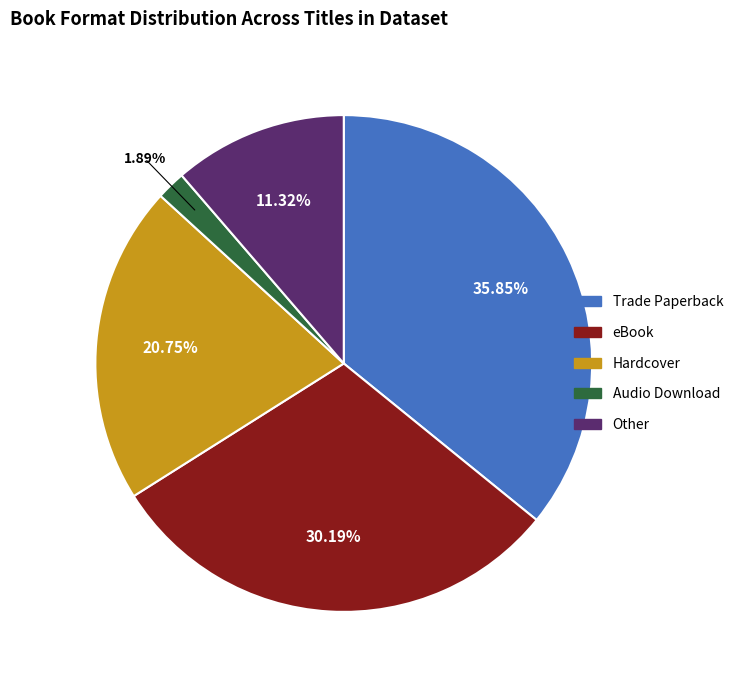

To the nearest percent, what percentage of the pie is Hardcover?

21%